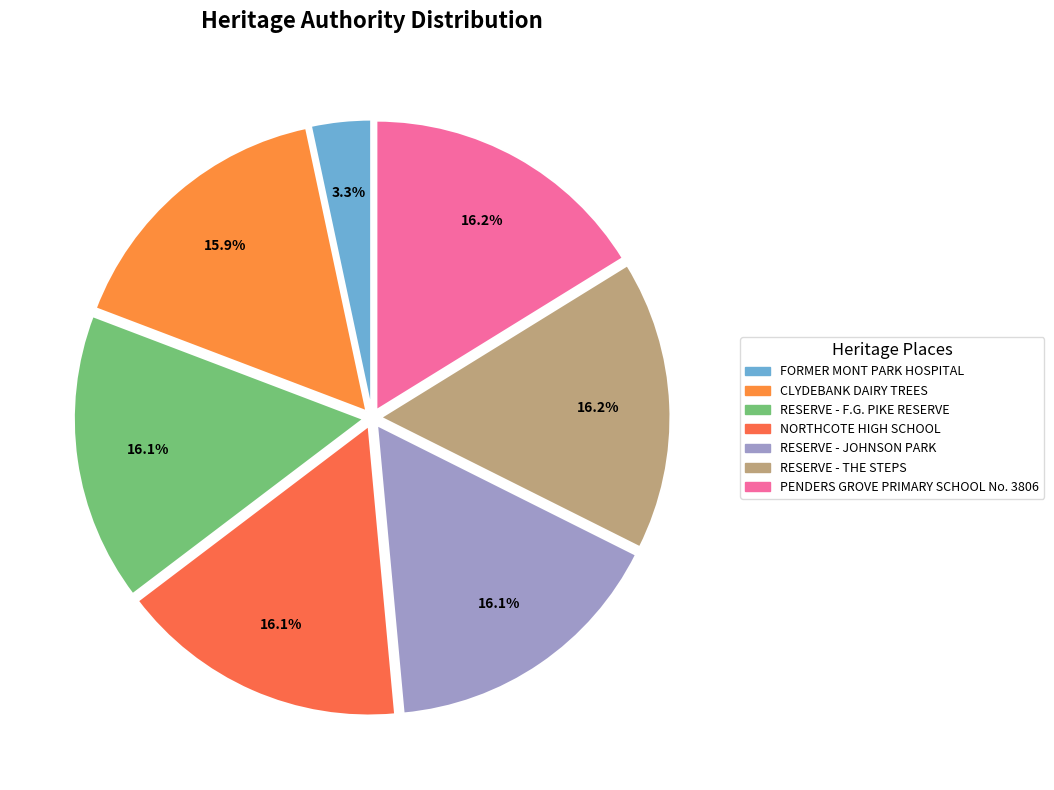

What percentage do RESERVE - F.G. PIKE RESERVE and RESERVE - JOHNSON PARK together represent?

32.3%